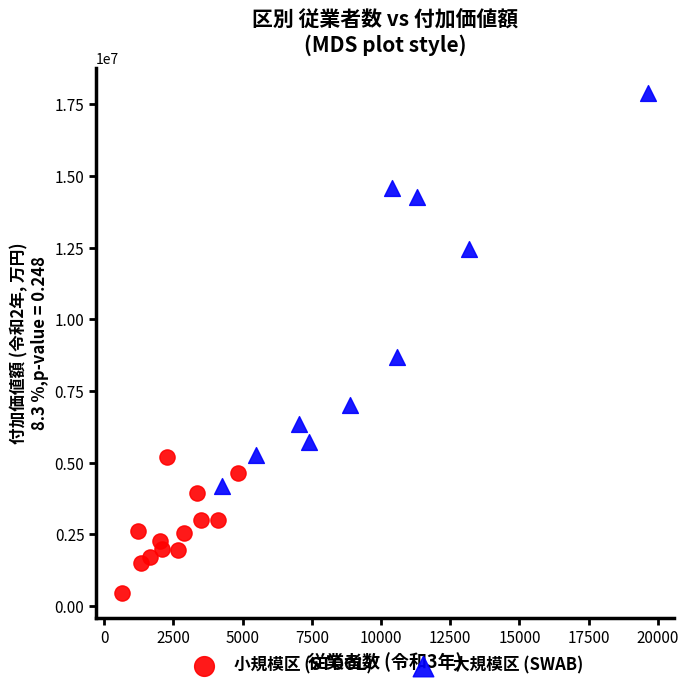

Which series contains the highest Y value?

大規模区 (SWAB)